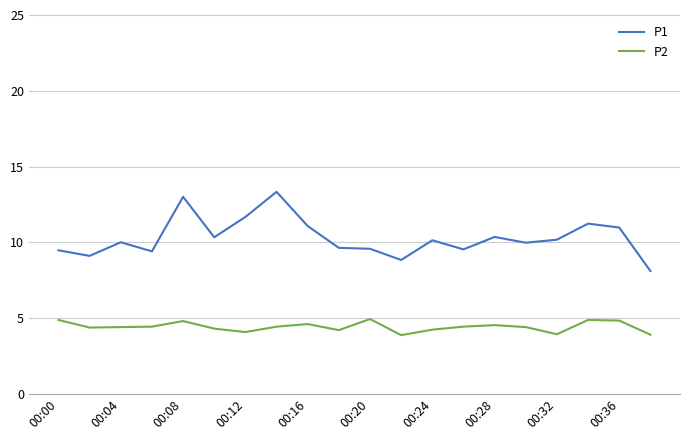

Rank the series by their average value, from lowest to highest.

P2, P1